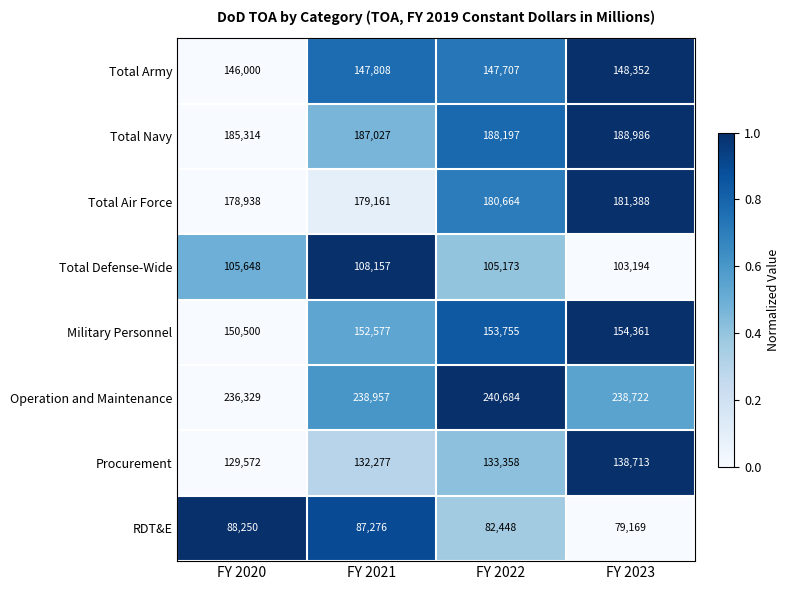

The value of Total Defense-Wide at FY 2022 is 64264. True or false?

False